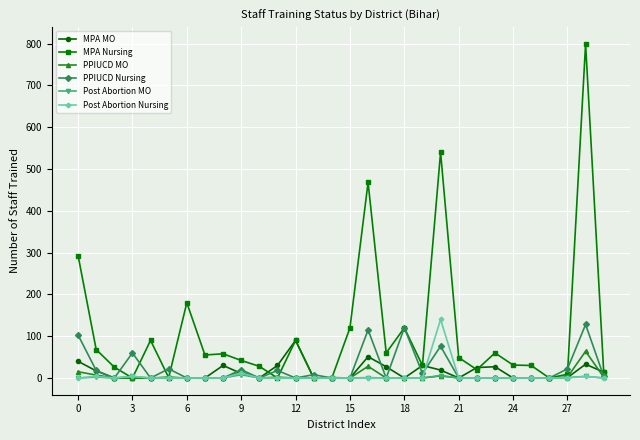

At how many categories does at least one series exceed 203?

4